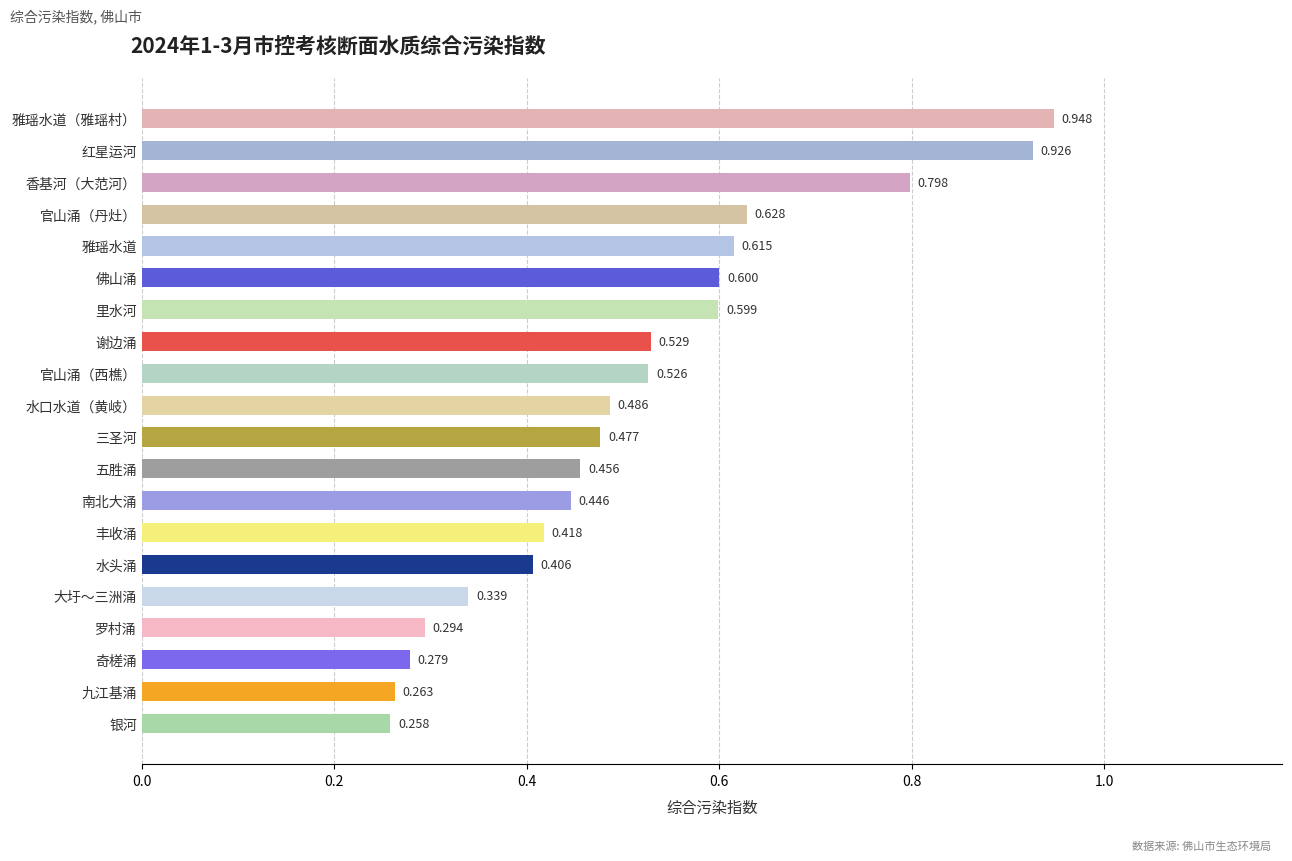

Which category has the lowest value across all series?

银河